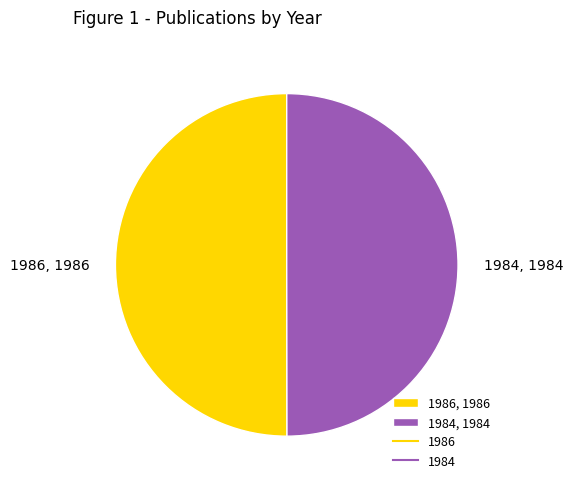

The 1984 slice represents 50% of the pie. True or false?

True